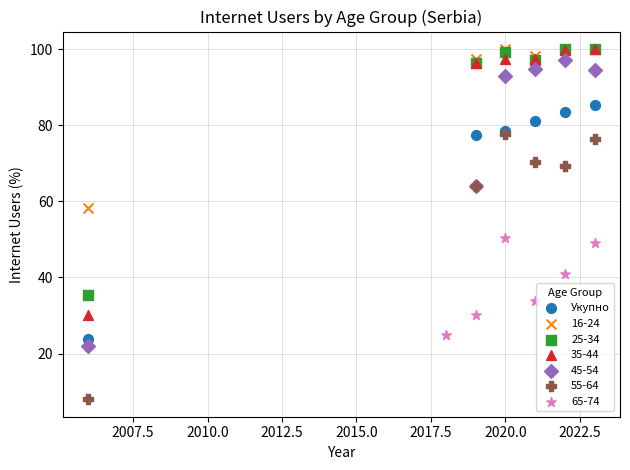

Which series reaches the minimum Y coordinate?

55-64